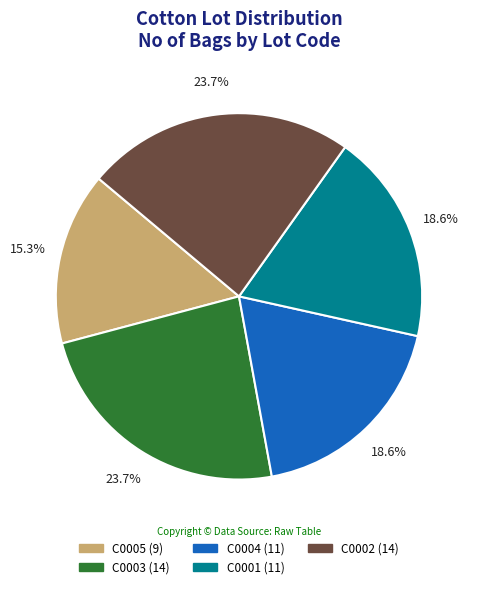

How many segments does this pie chart have?

5